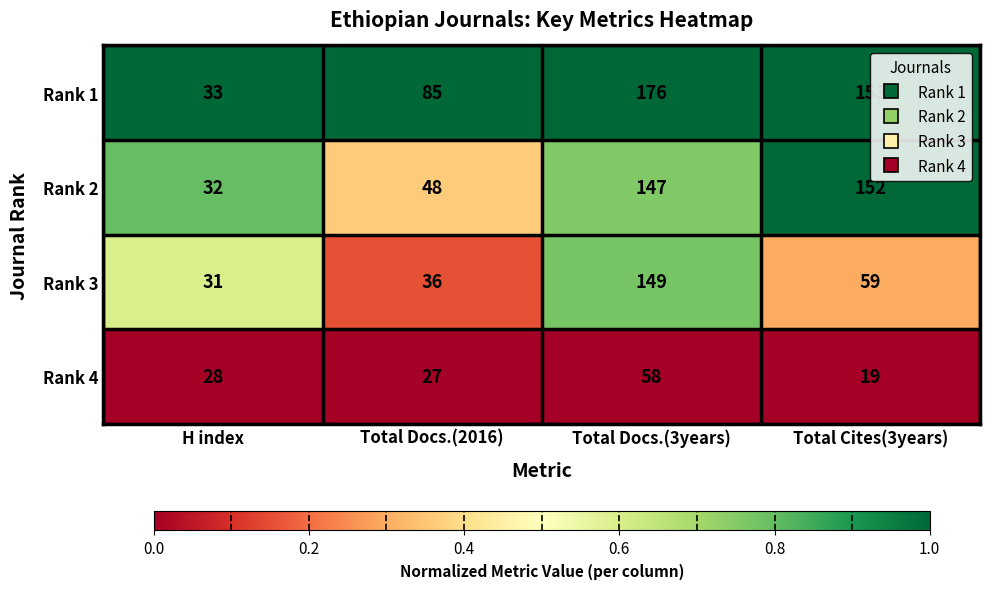

What value does the Rank 1 series have at Total Cites(3years), to the nearest 50?

150